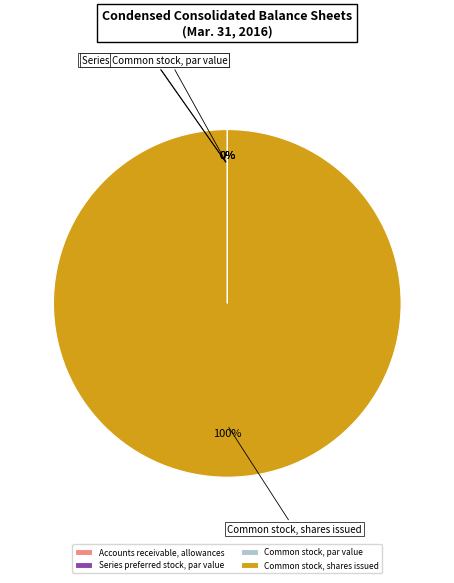

The Series preferred stock, par value slice represents 1% of the pie. True or false?

False